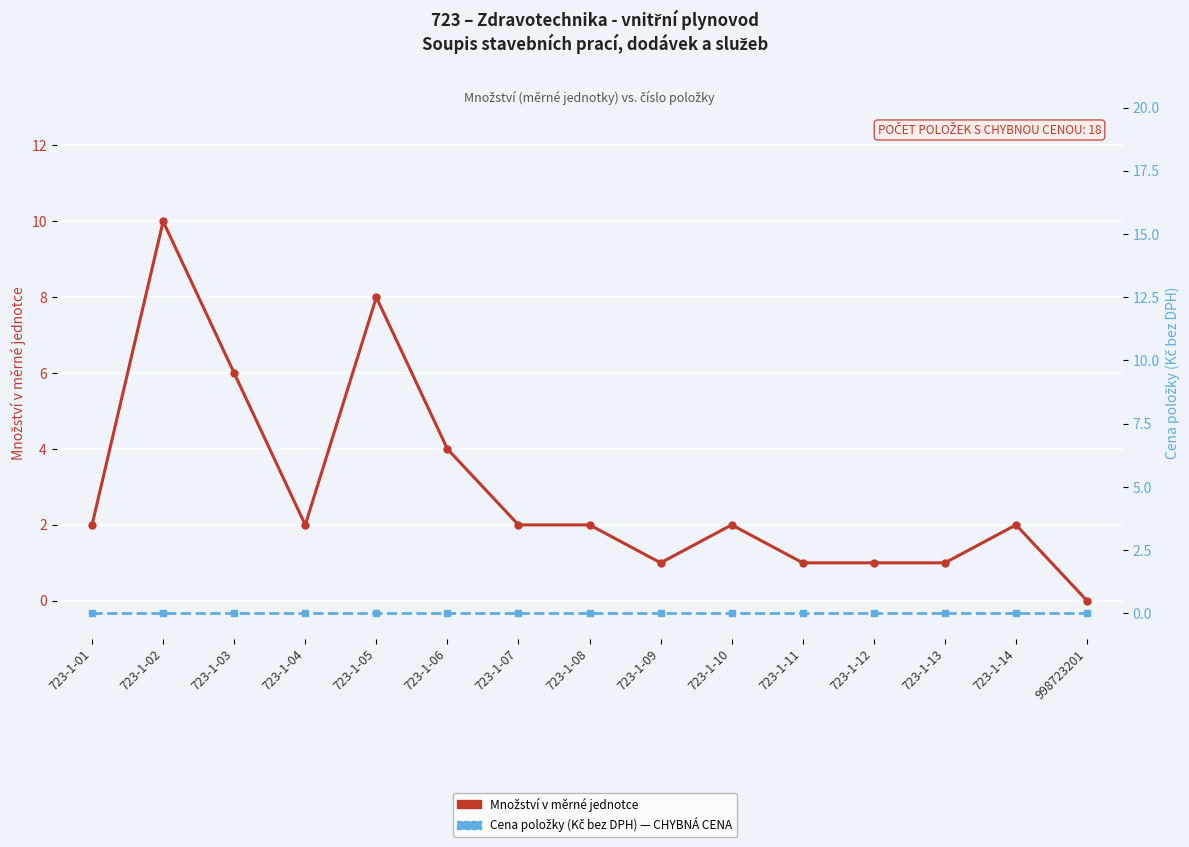

List the labels in order of Množství v měrné jednotce value, smallest first.

998723201, 723-1-09, 723-1-11, 723-1-12, 723-1-13, 723-1-01, 723-1-04, 723-1-07, 723-1-08, 723-1-10, 723-1-14, 723-1-06, 723-1-03, 723-1-05, 723-1-02